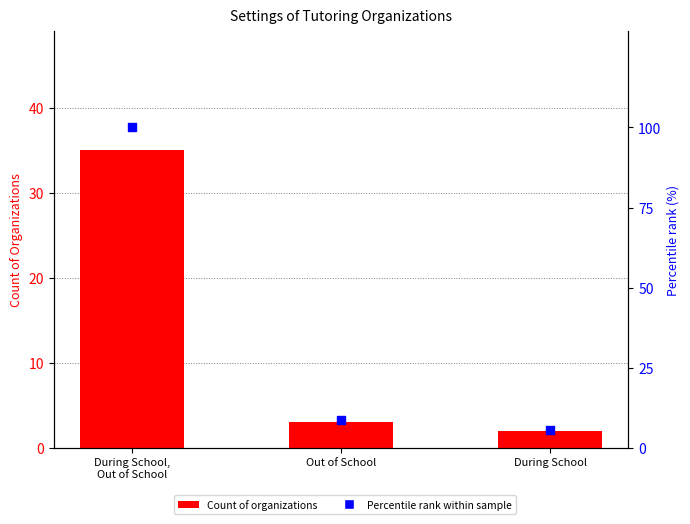

Which series reaches the minimum Y coordinate?

Count of Organizations